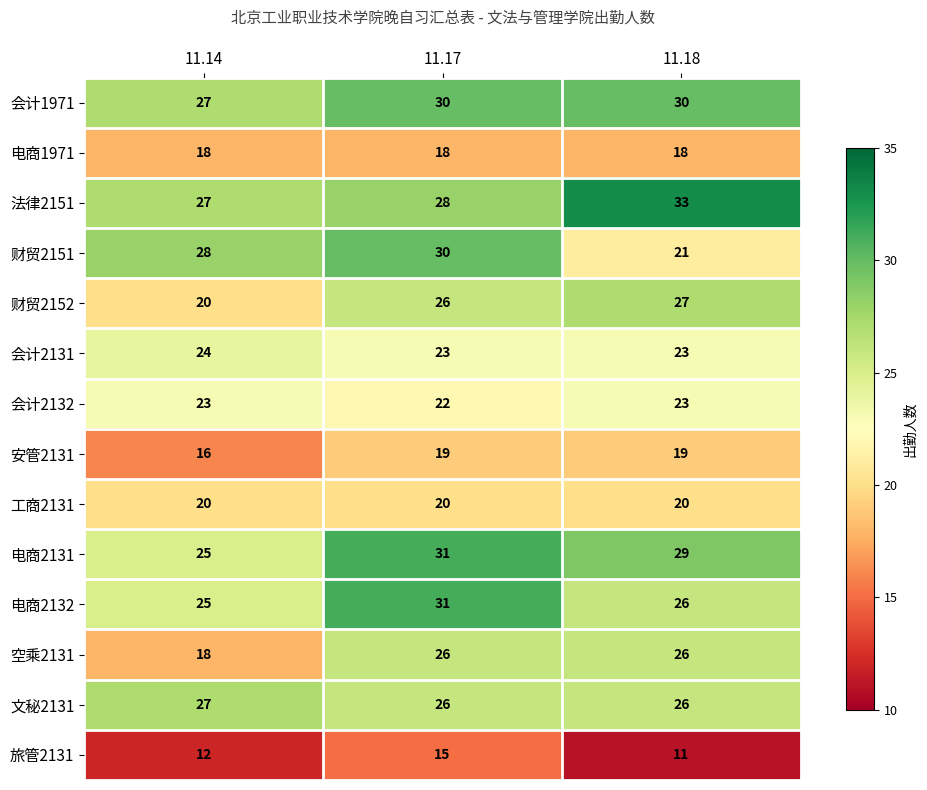

True or false: 会计2131 has a value of 14 at 11.17.

False